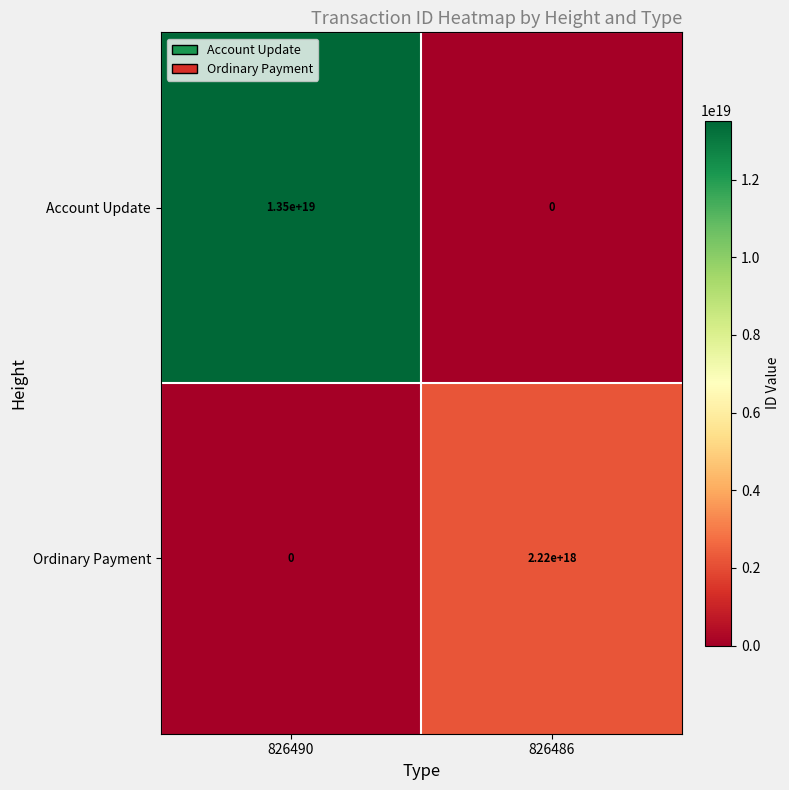

Rank the series at 826490 from highest to lowest value.

Account Update, Ordinary Payment